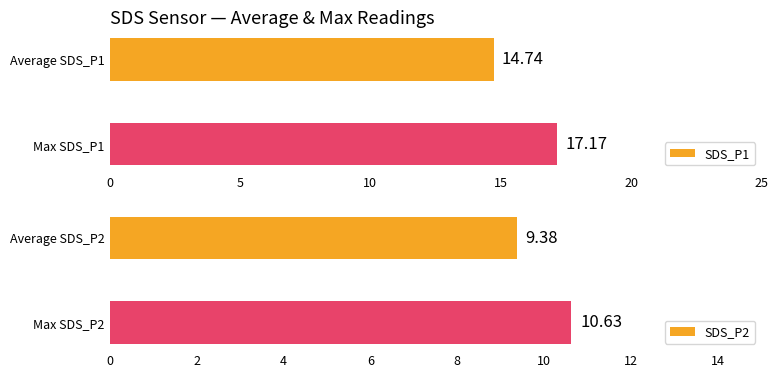

Count the number of data series in this chart.

2